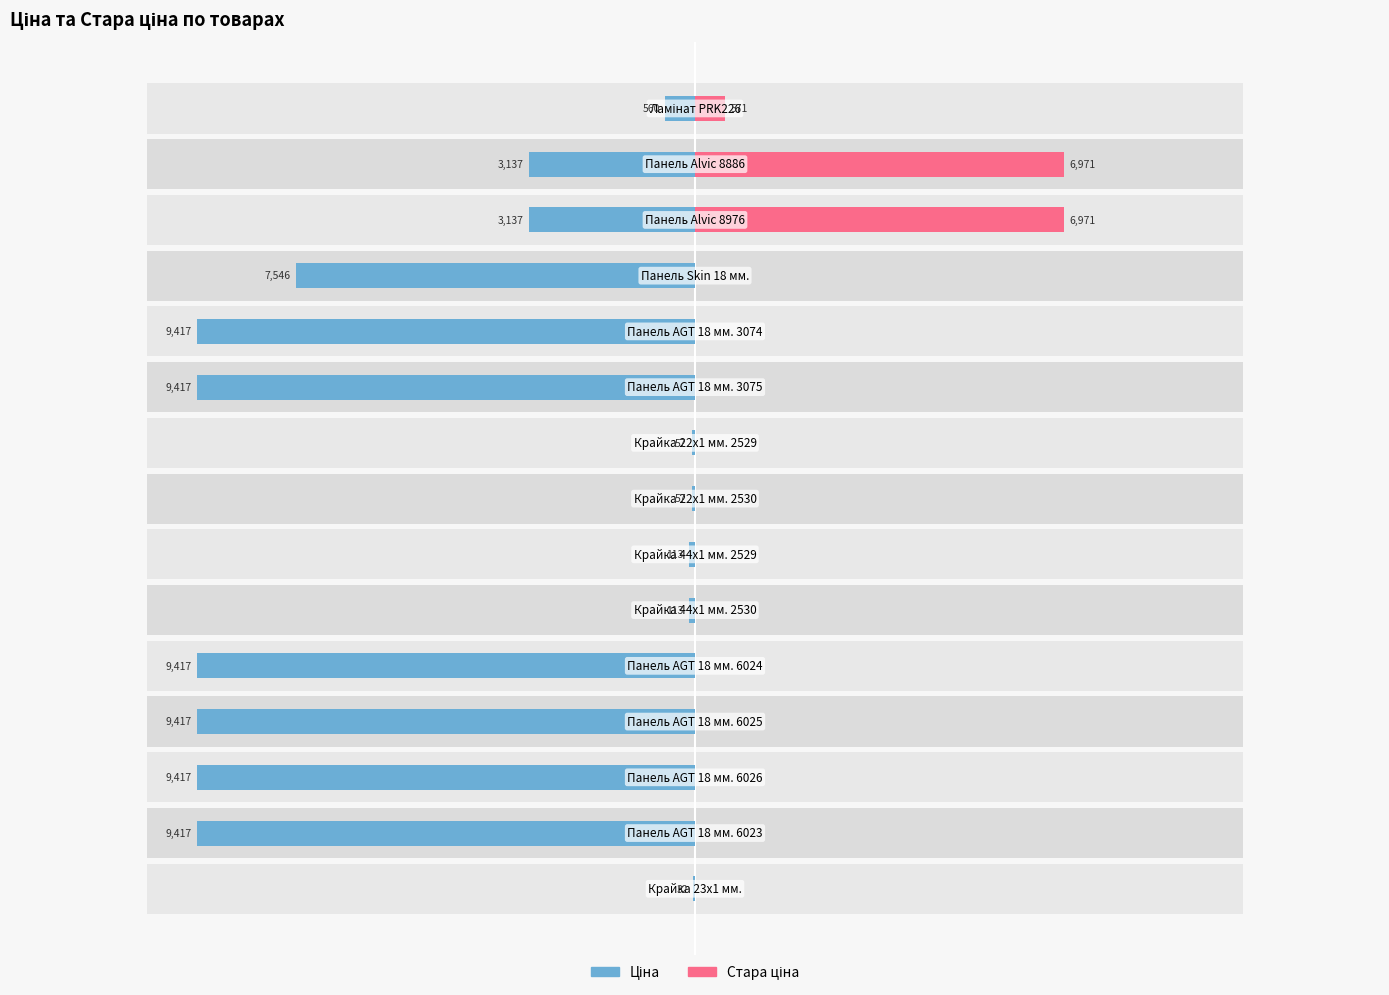

What is the sum of all Ціна values?

-71253.1